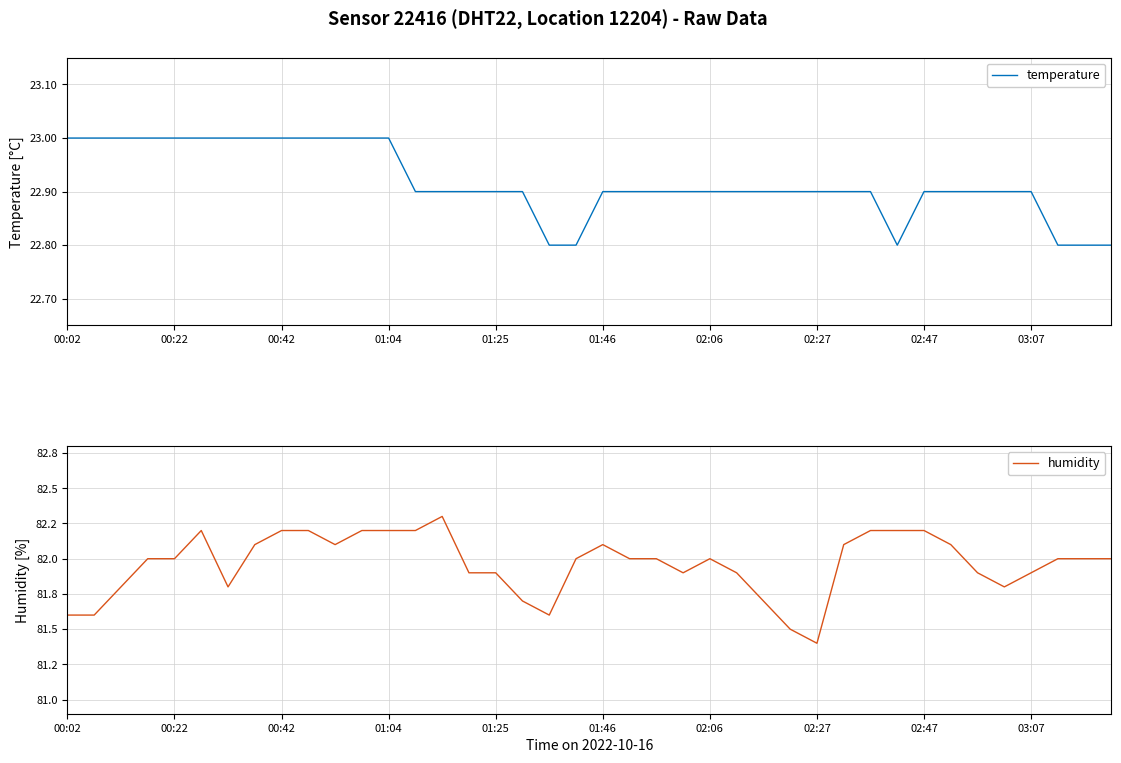

List the series in order of their peak value, highest first.

humidity, temperature